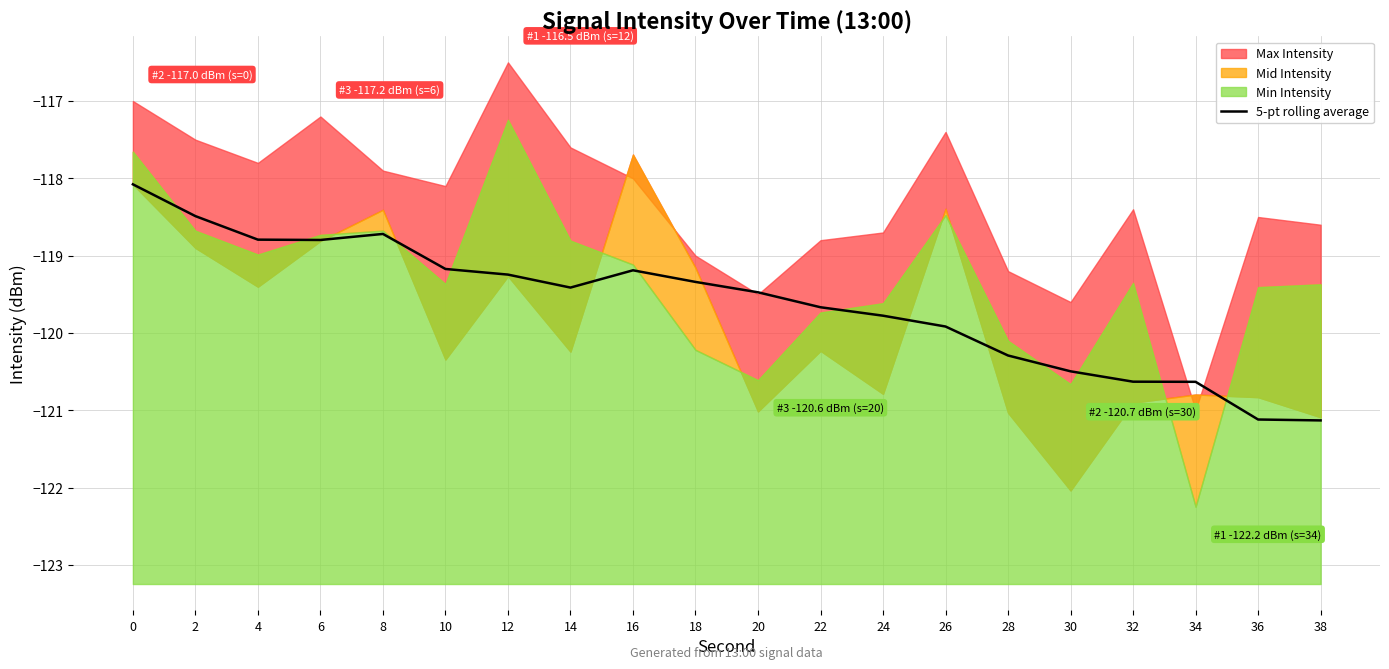

What is the value of the 13th point from the left?

-119.8